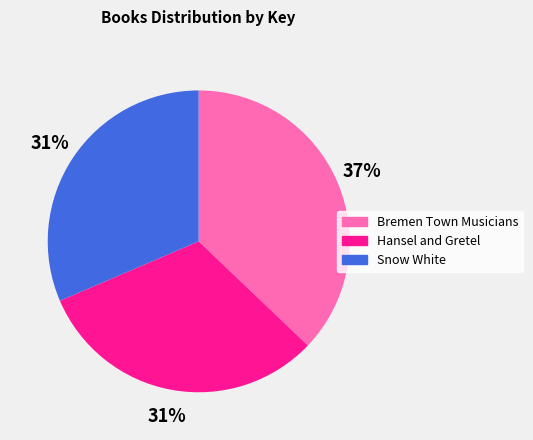

Do Snow White and Hansel and Gretel together represent more than half of the pie?

Yes